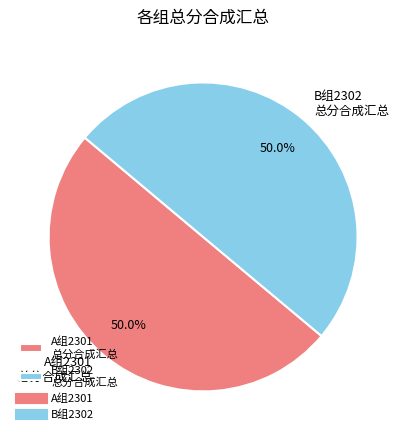

How many slices are in this pie chart?

2